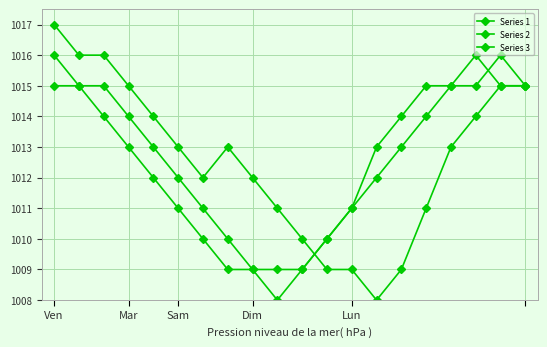

How many lines are shown in the chart?

3